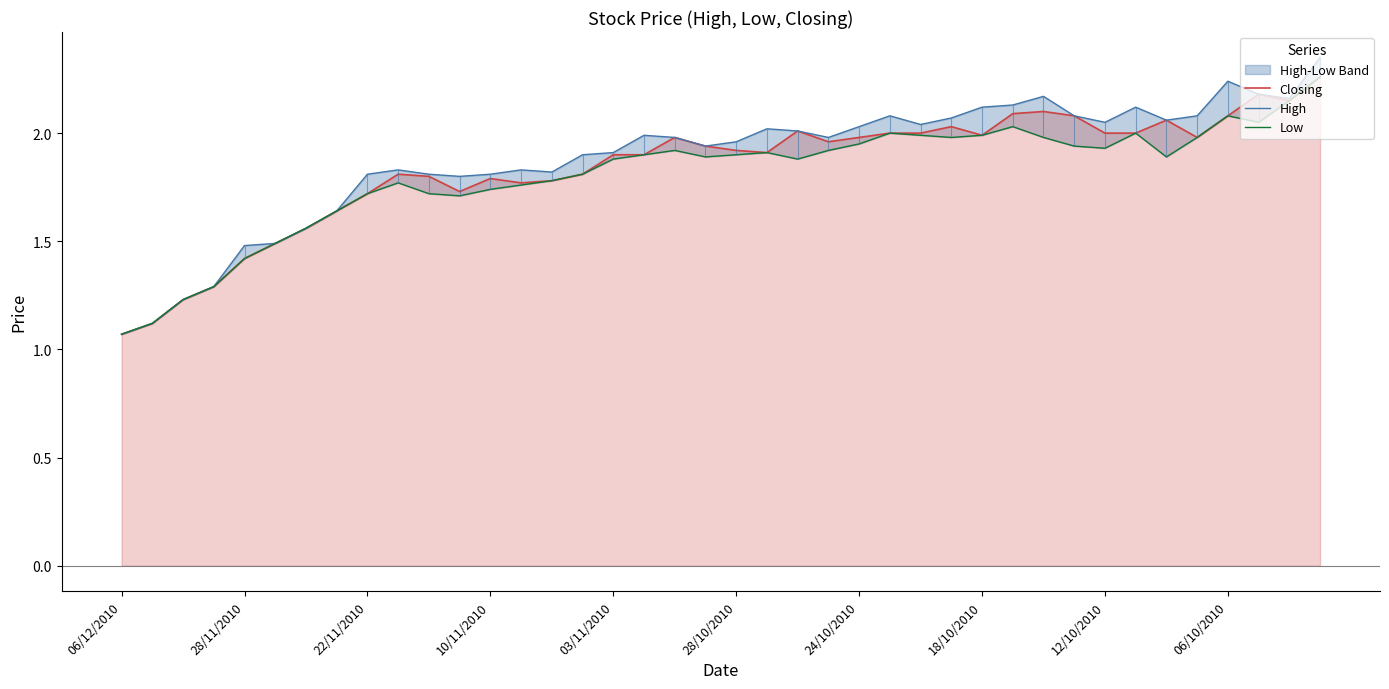

Rank the series at 38 from highest to lowest value.

High, Closing, Low